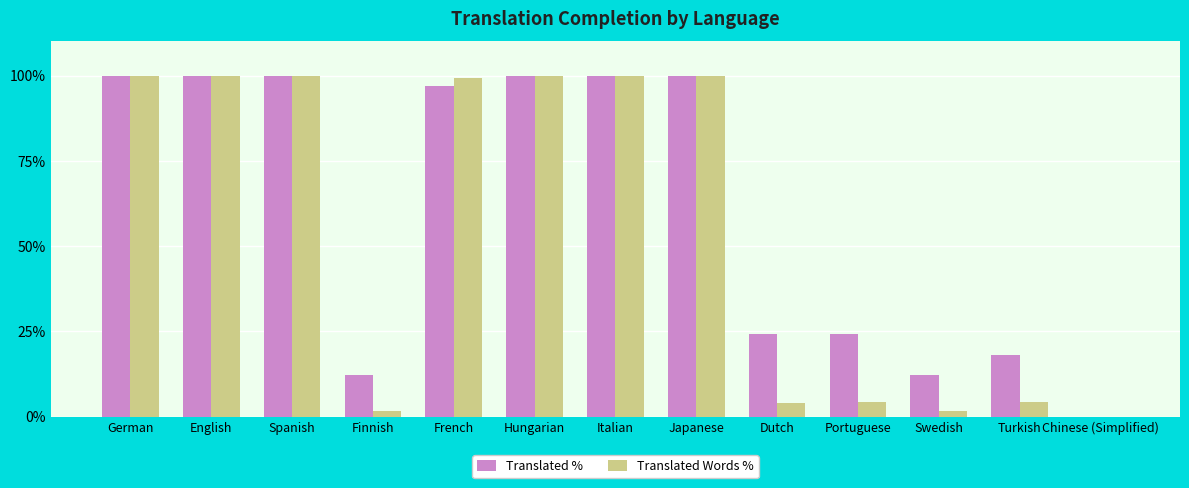

Are the bars grouped side by side (vs. stacked)?

Yes